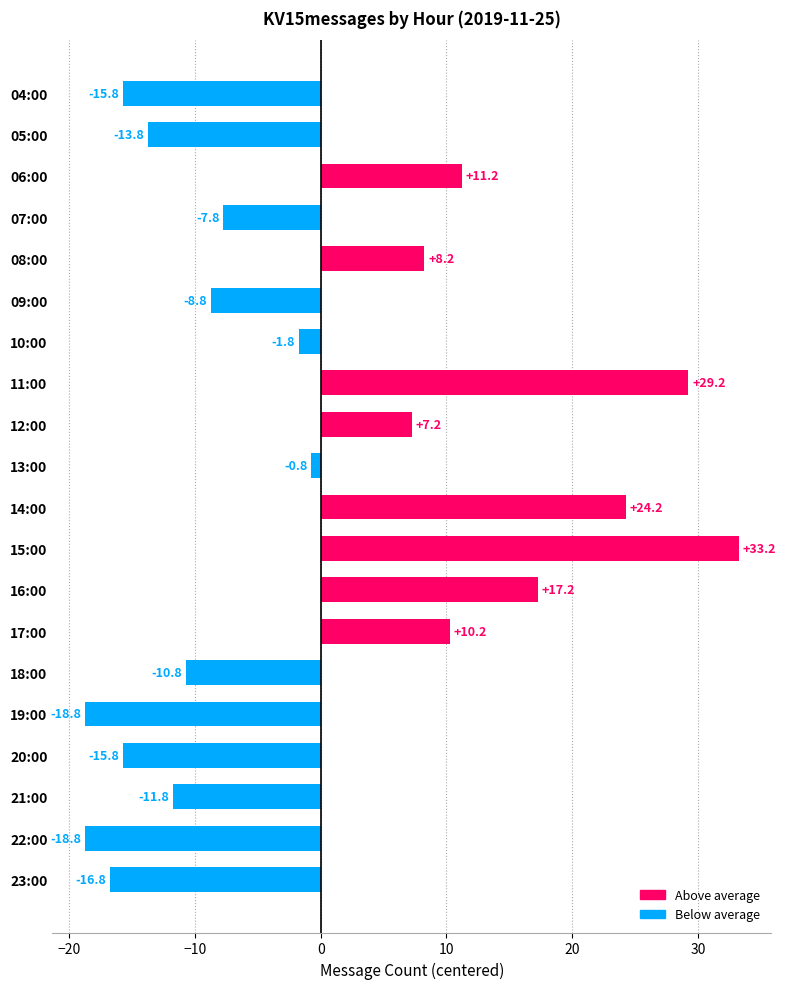

Which label corresponds to the largest value in the chart?

15:00